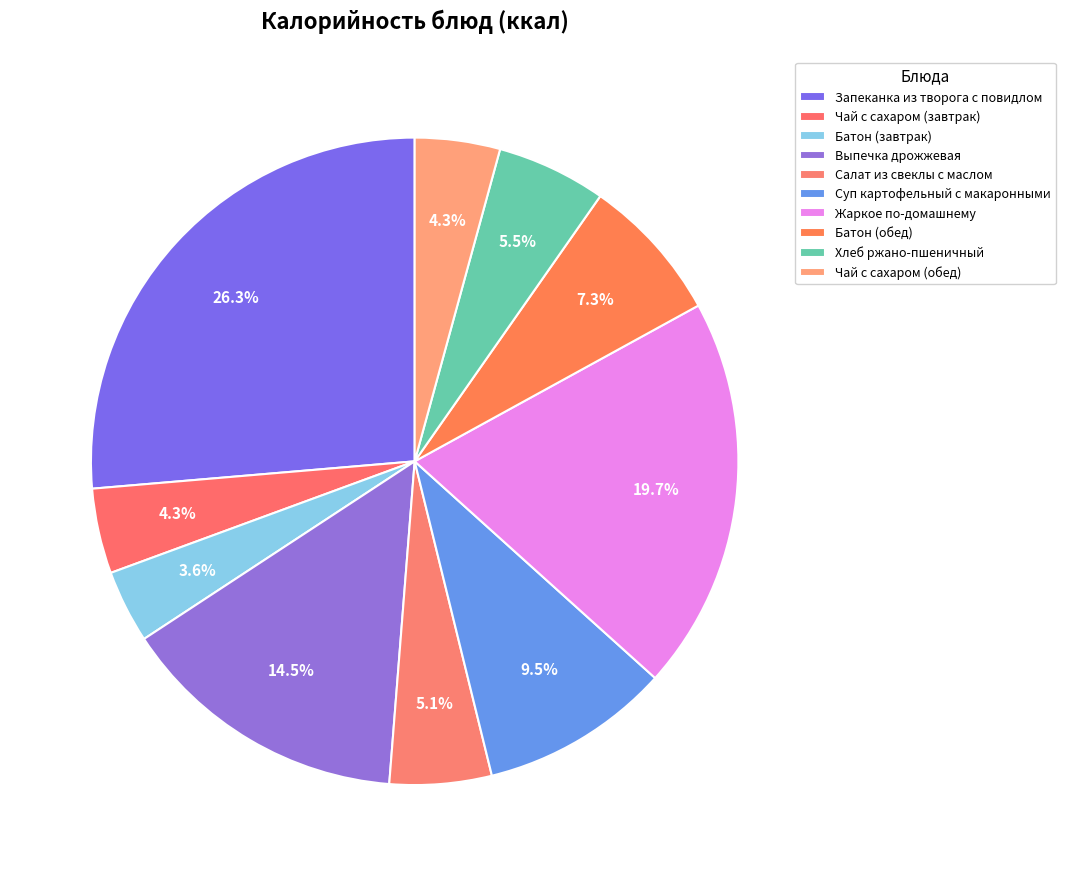

Count the number of slices in the pie.

10